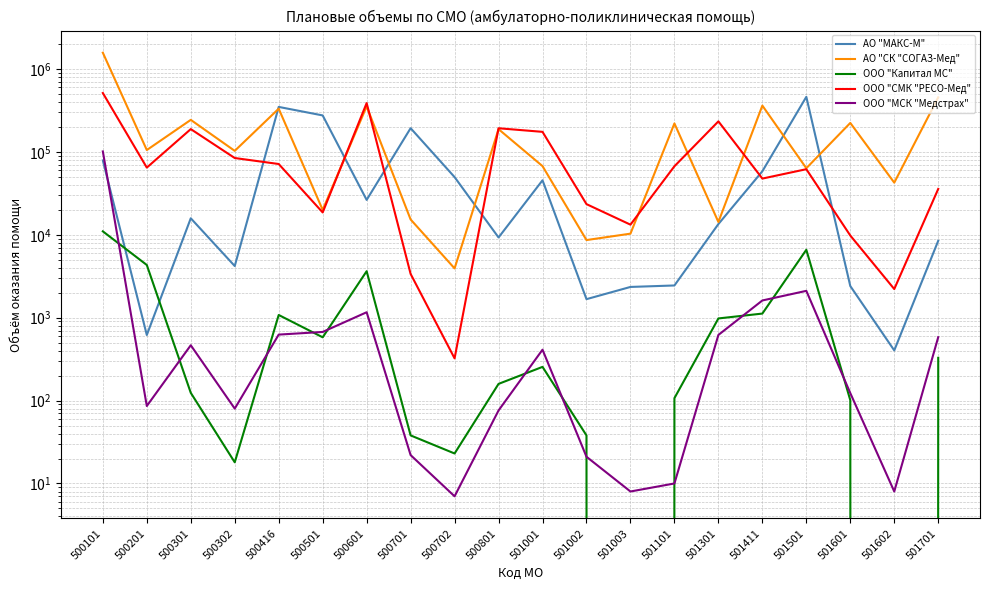

True or false: АО "СК "СОГАЗ-Мед" has more than 0 interior local peaks.

True